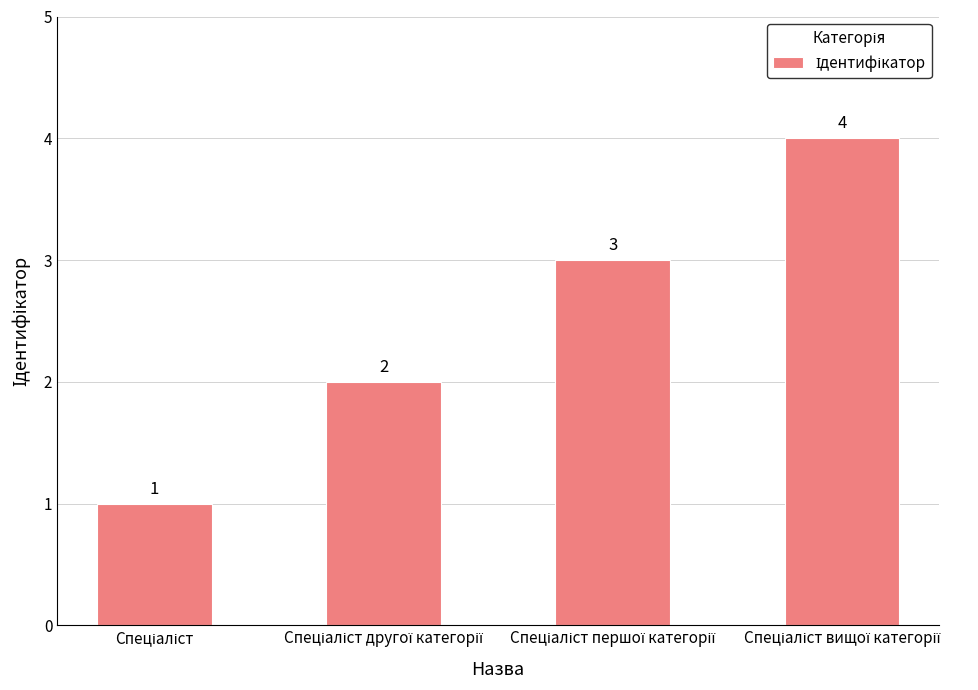

What is the value of the 4th bar from the left?

4